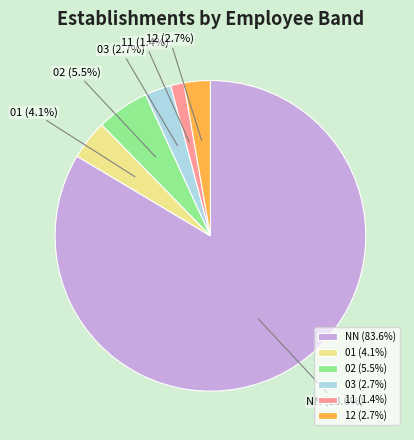

Is it true that NN is 70% of the pie?

False